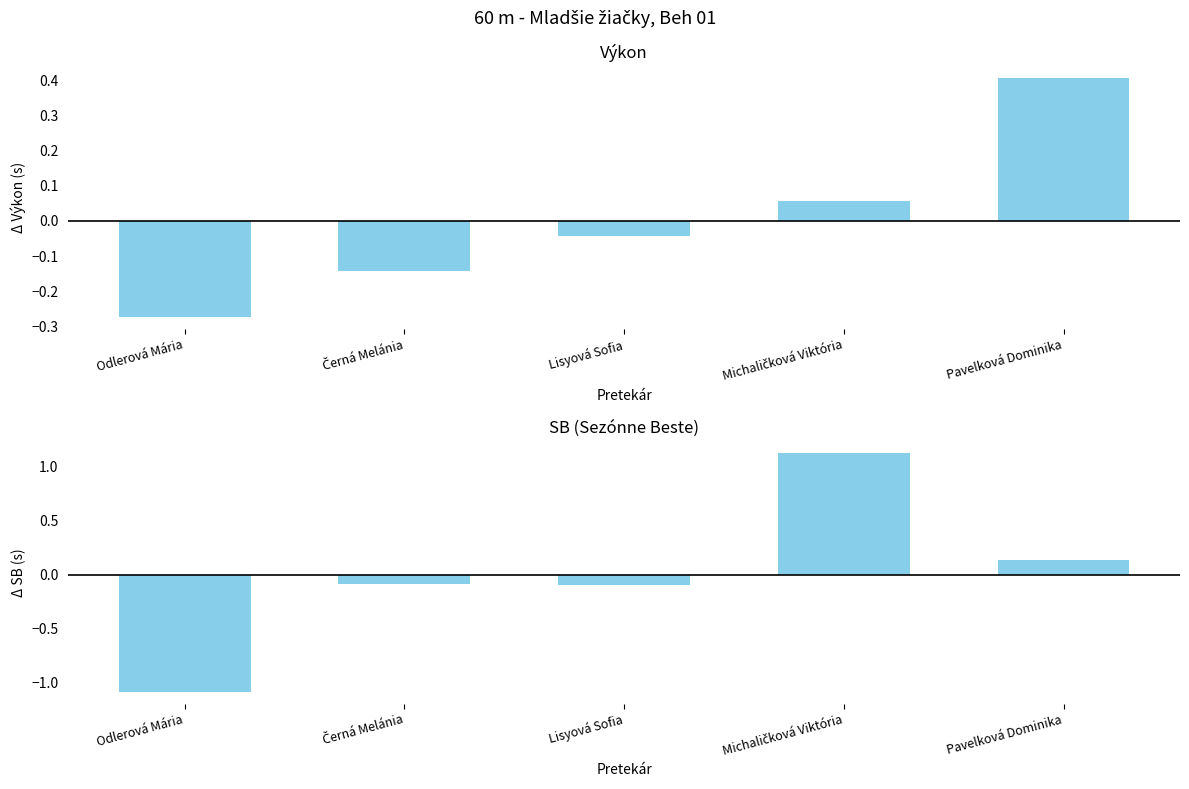

How many negative values does the SB series have?

3